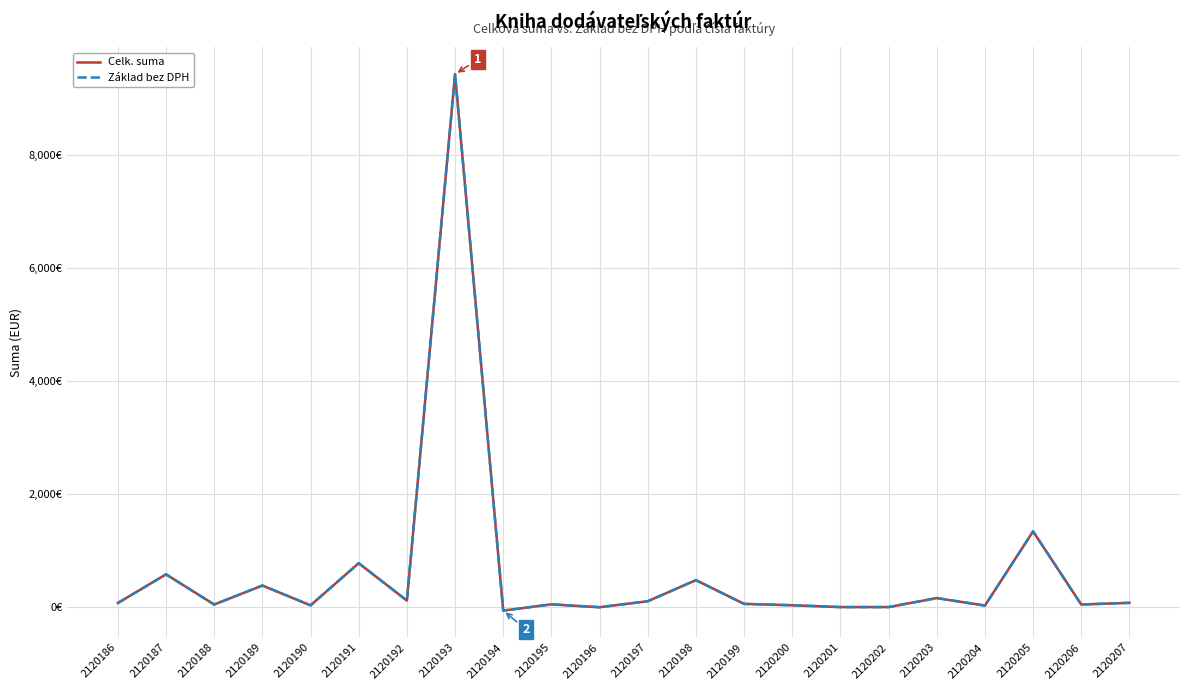

Which series has the largest total across all categories?

Celk. suma